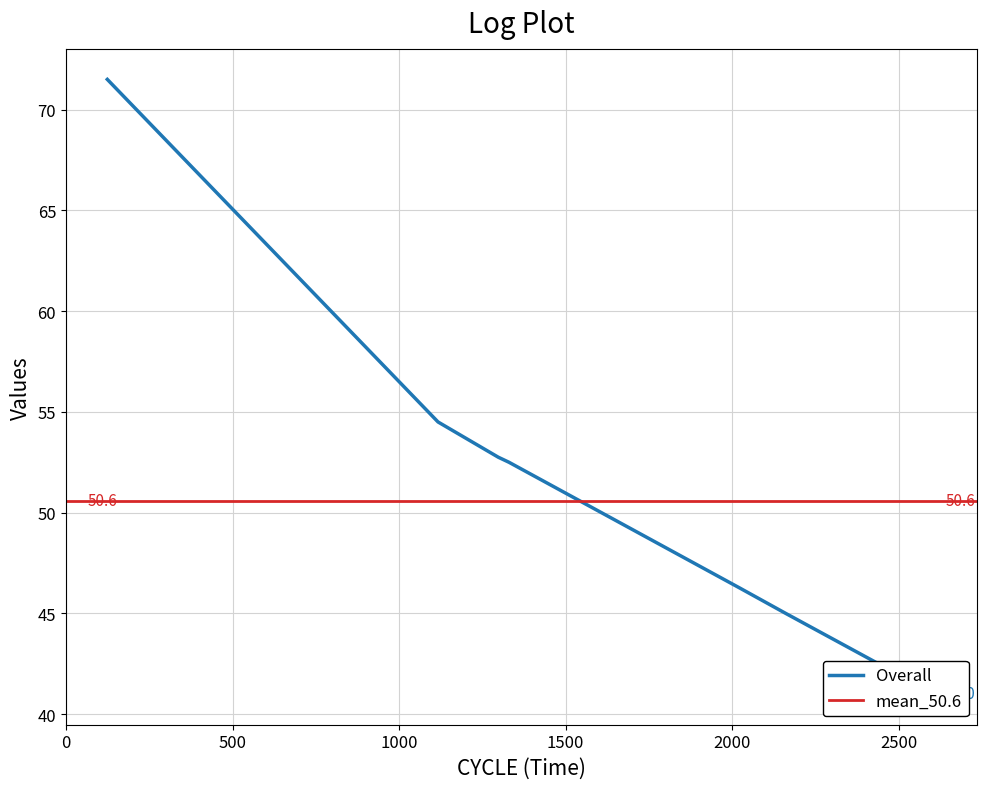

What is the sum of the values at 2611 and 2161?

86.0